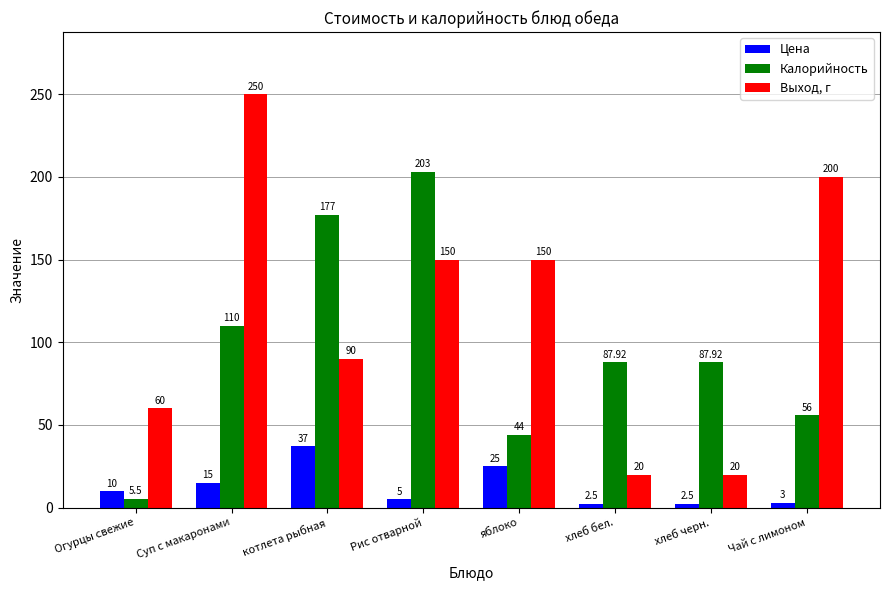

What is the total value across all series at Суп с макаронами?

375.0